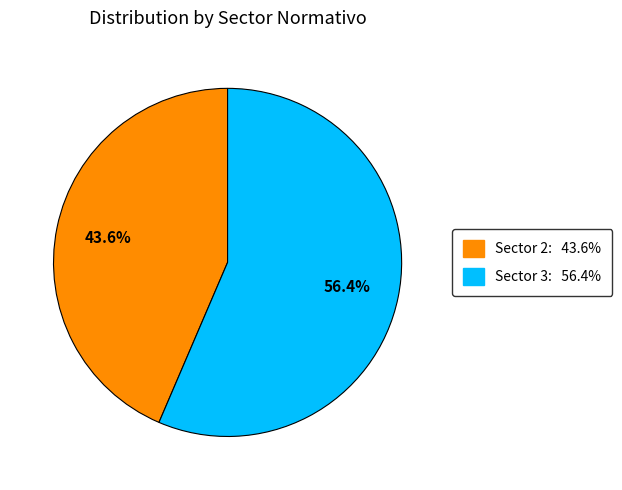

Does any single category account for the majority?

Yes